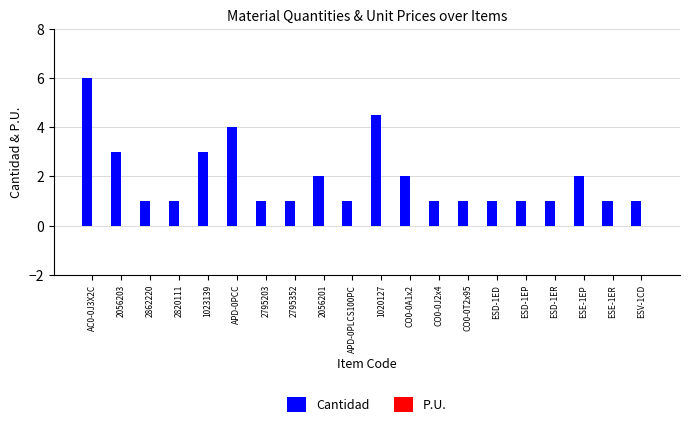

What position from the right is 1023139?

16